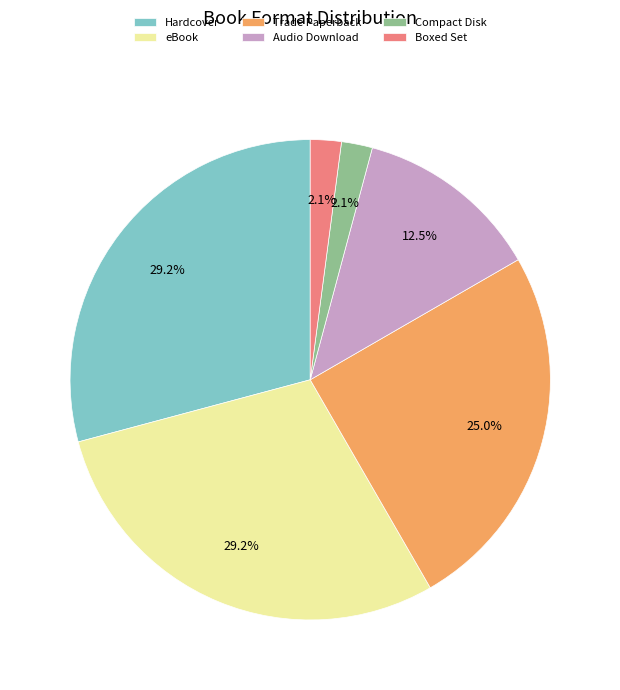

What is the ratio of the value at Hardcover to the value at eBook?

1.0